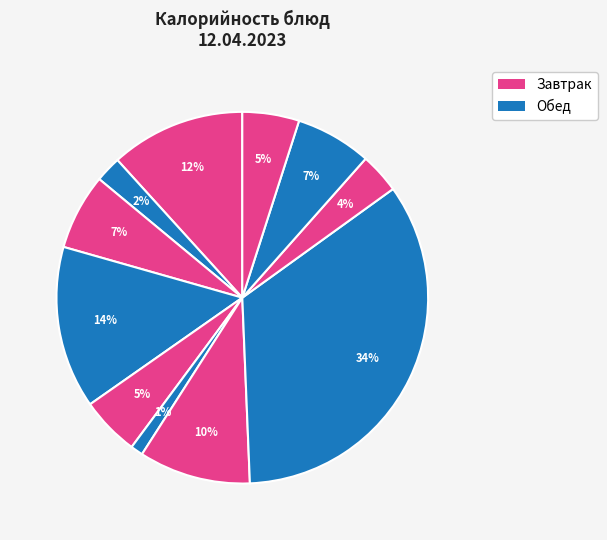

Count the number of slices in the pie.

11